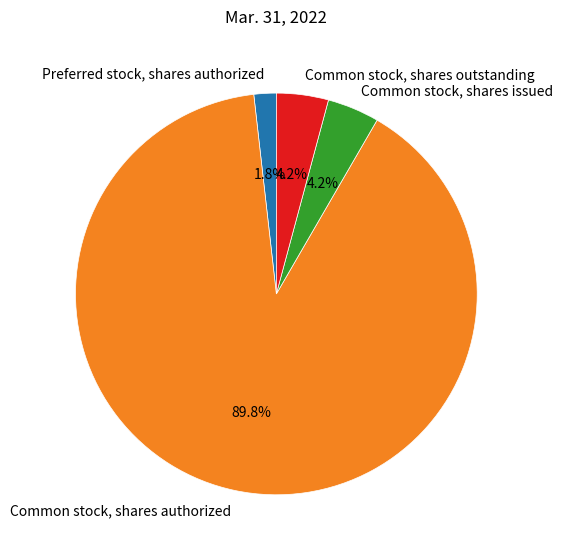

Which category accounts for the majority?

Common stock, shares authorized